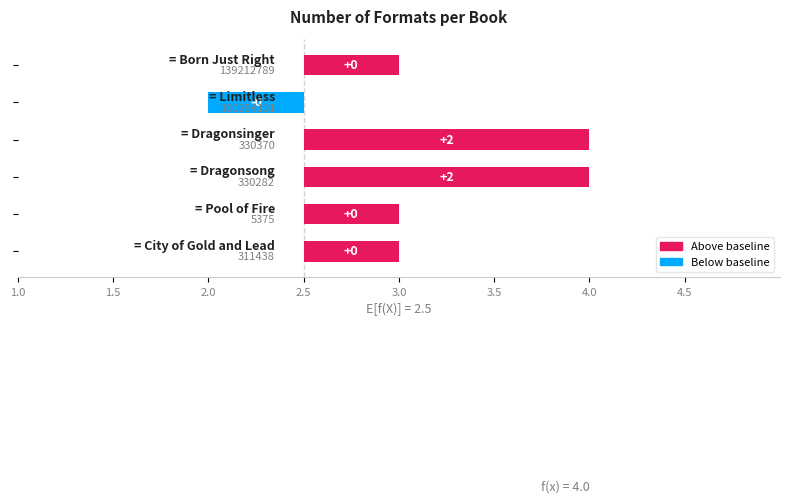

What is the greatest value displayed?

4